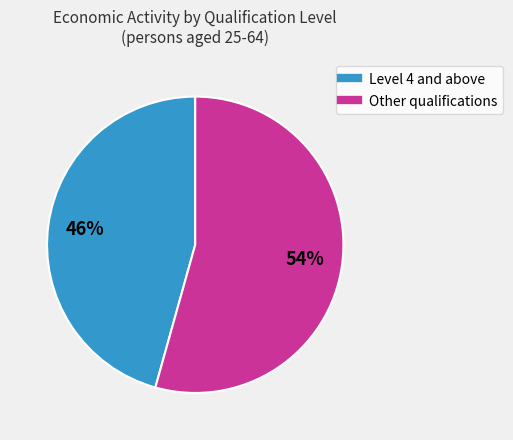

Is there any slice that represents more than half of the pie?

Yes